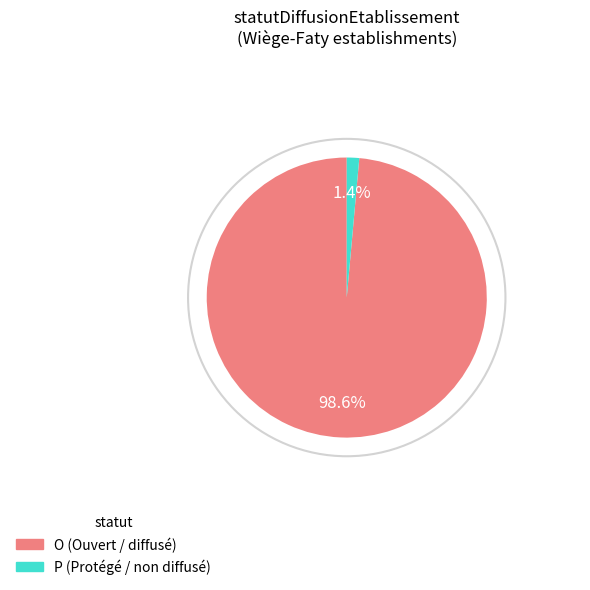

What is the largest slice in the pie chart?

O